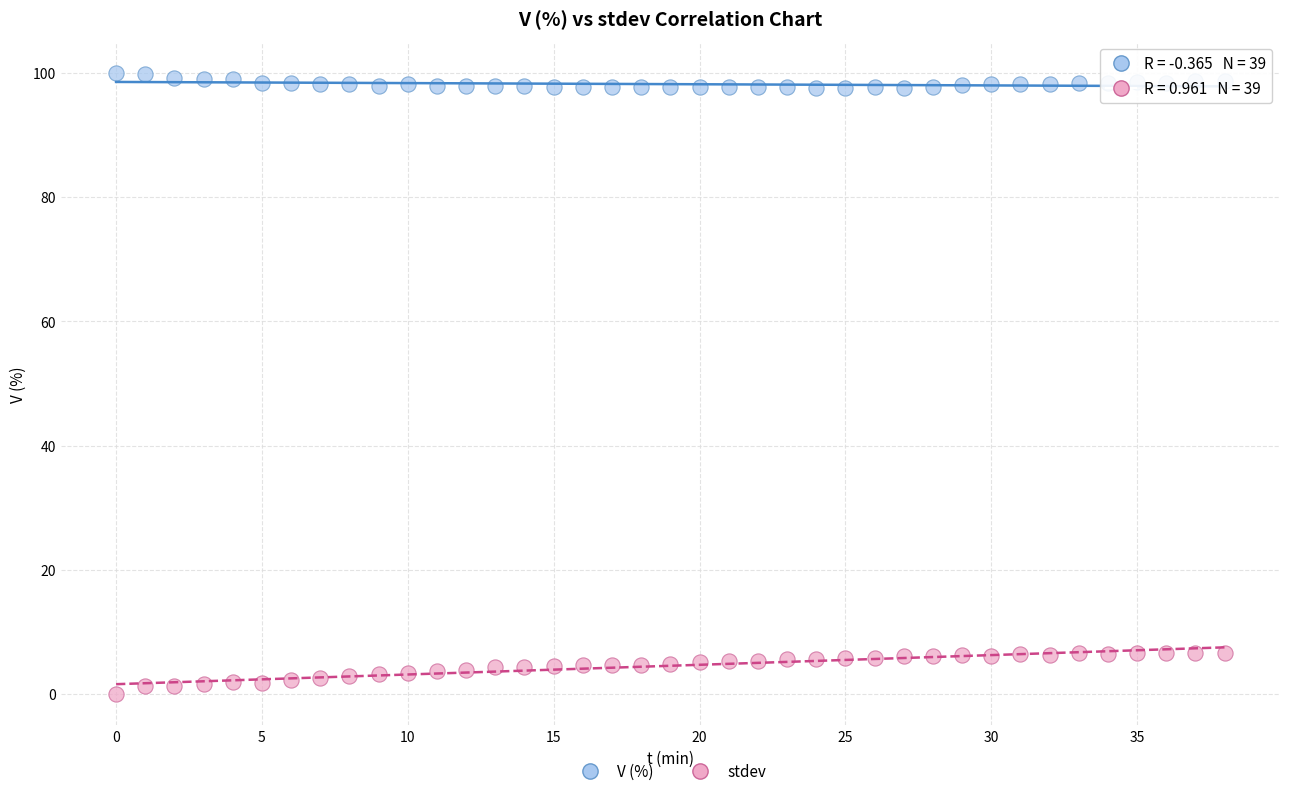

Which series reaches the minimum Y coordinate?

stdev